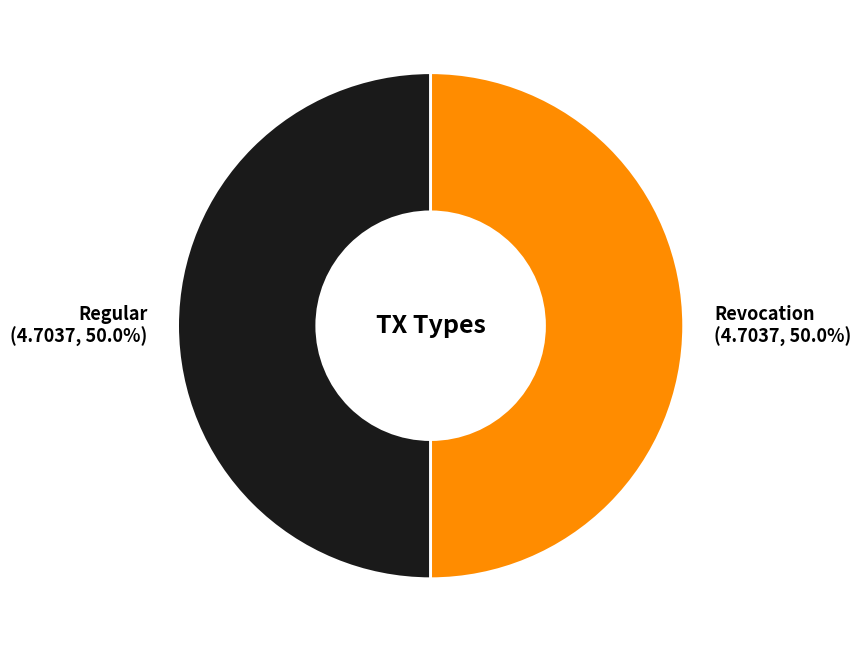

Combined, do Regular (4.7037, 50.0%) and Revocation (4.7037, 50.0%) account for over 50%?

Yes